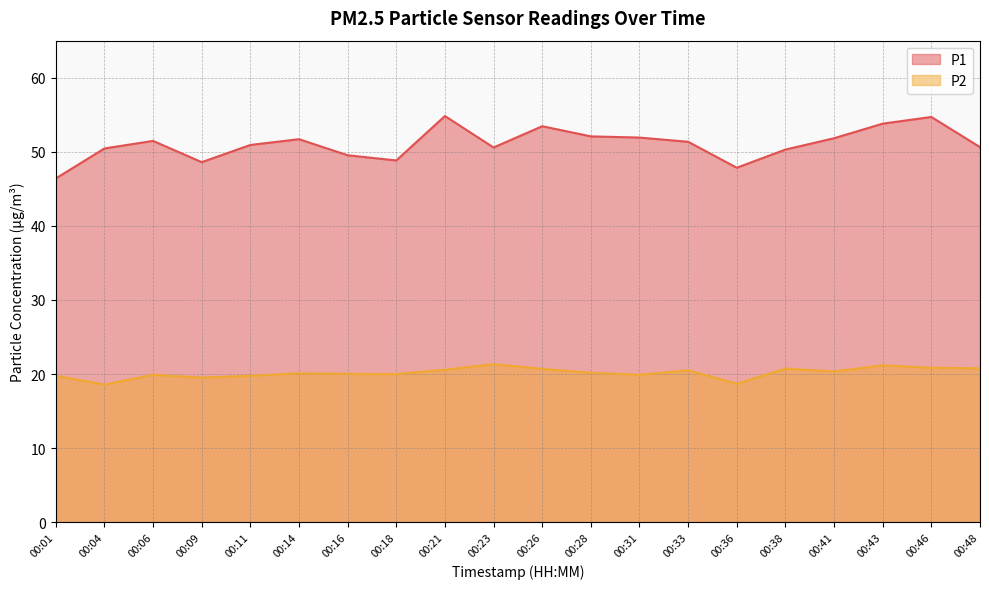

At which label does P2 first exceed 20?

00:14